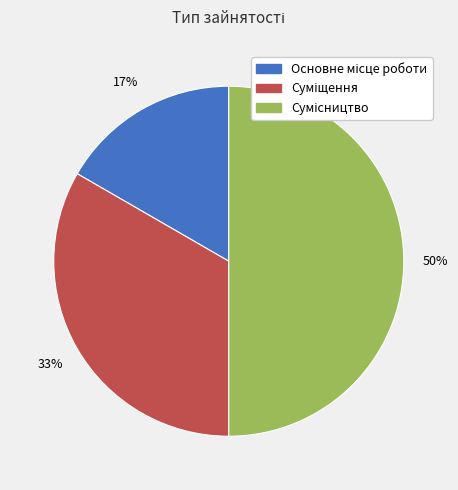

To the nearest percent, what is the average slice percentage?

33%